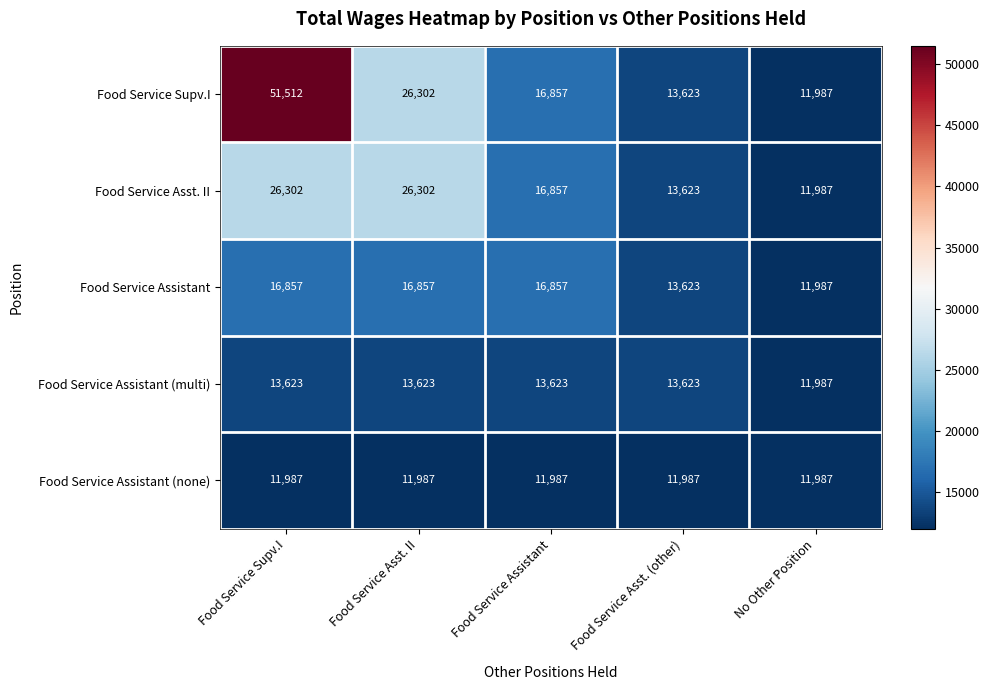

List the series in order of their peak value, highest first.

Food Service Supv.I, Food Service Asst. II, Food Service Assistant, Food Service Assistant (multi), Food Service Assistant (none)